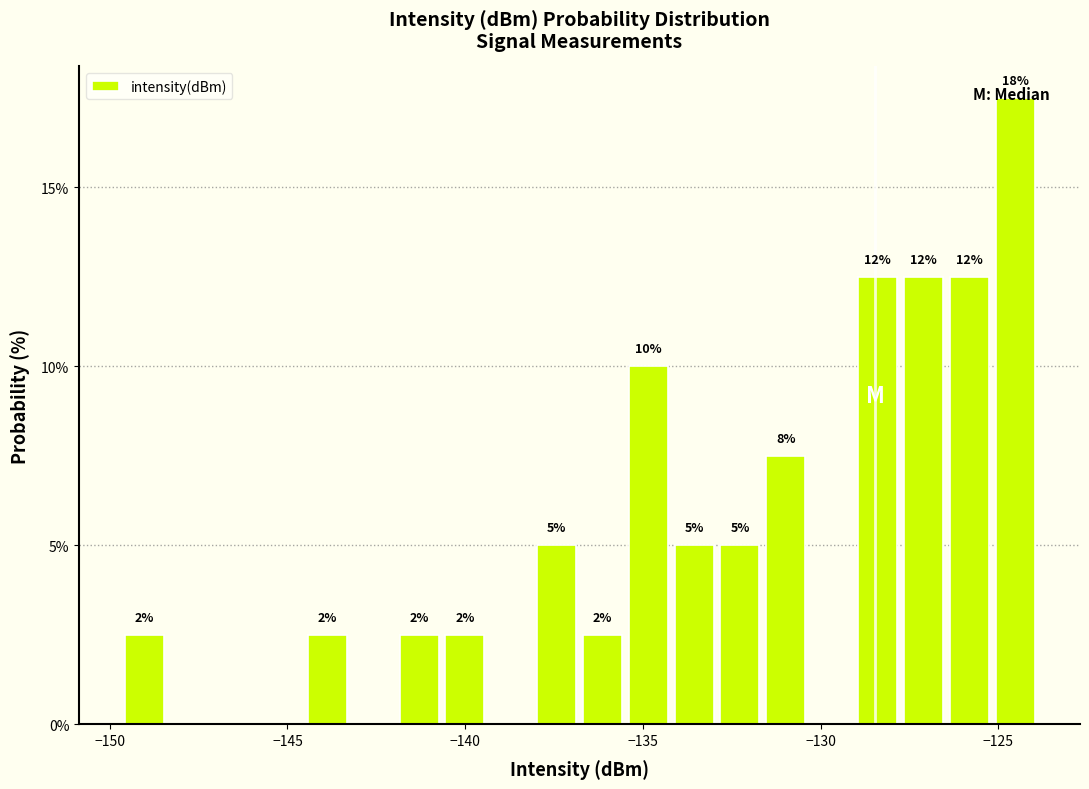

Read against the x-axis, roughly where is the centre of the tallest bar?

-124.5